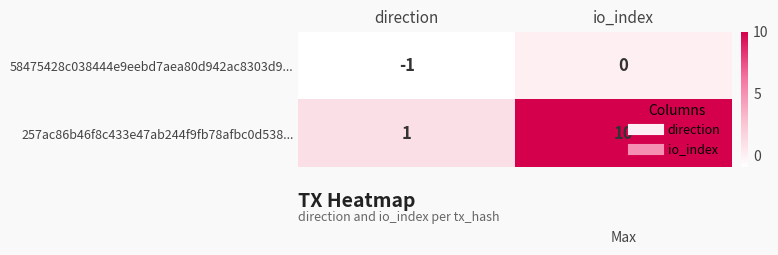

List the series in order of their overall mean, lowest first.

58475428c038444e9eebd7aea80d942ac8303d9..., 257ac86b46f8c433e47ab244f9fb78afbc0d538...